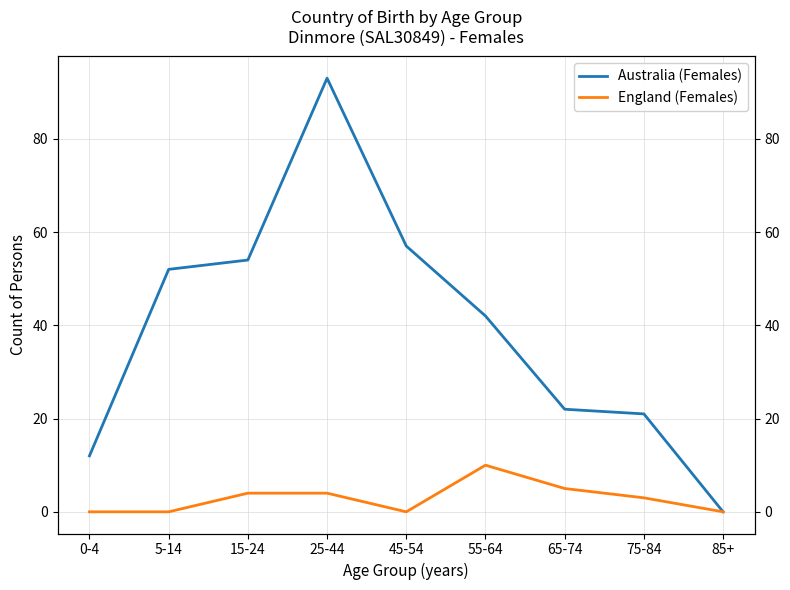

How many positive values does the Australia (Females) series have?

8